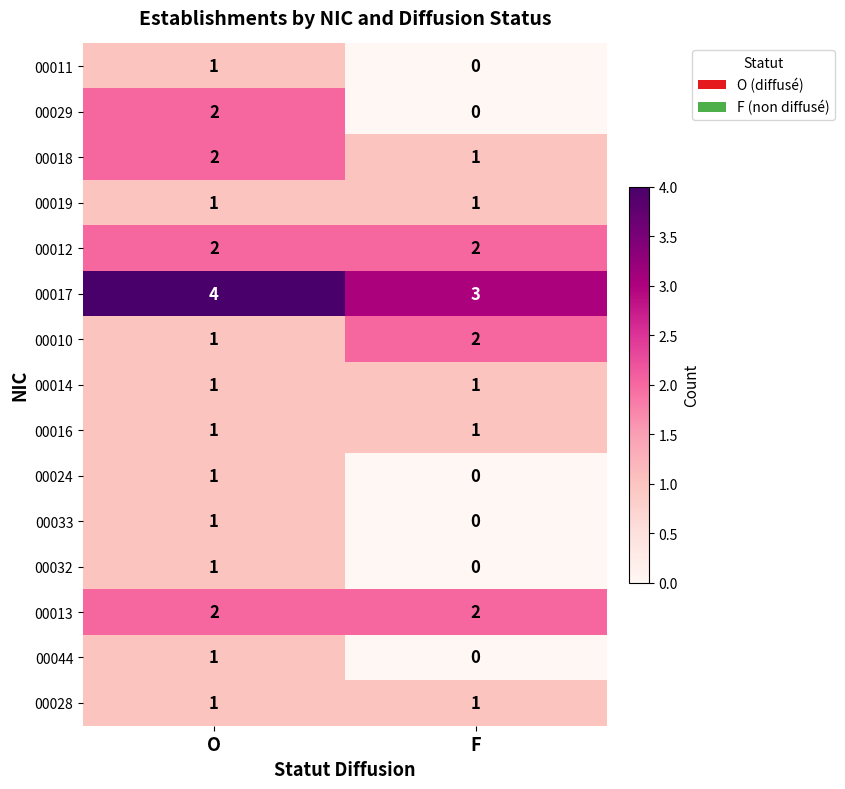

Which label corresponds to the largest value in the chart?

O